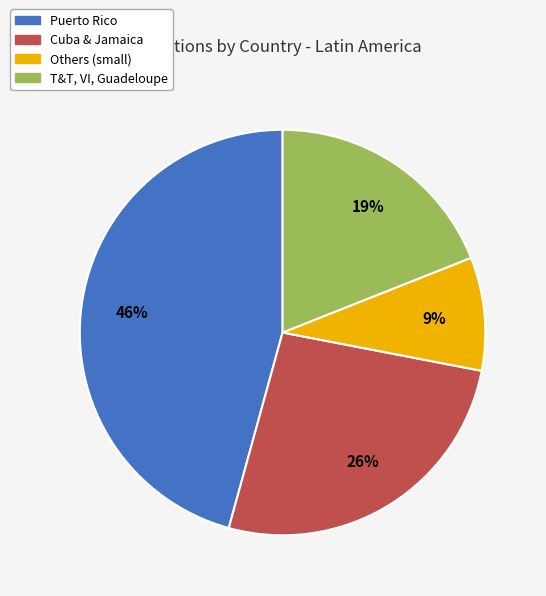

Is there any slice that represents more than half of the pie?

No